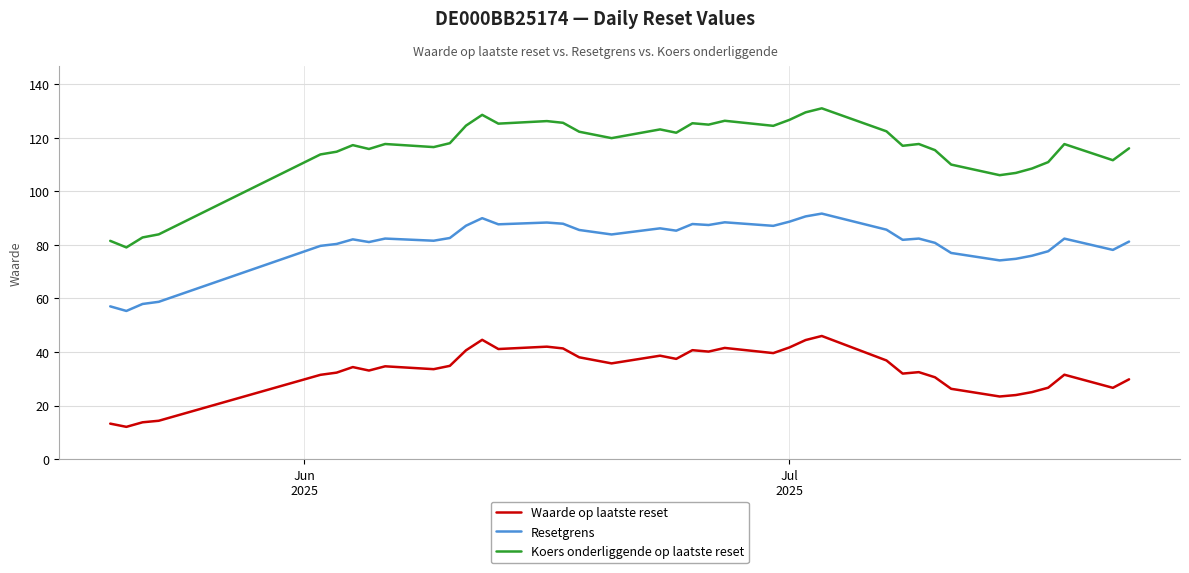

Does the chart have visible grid lines?

Yes